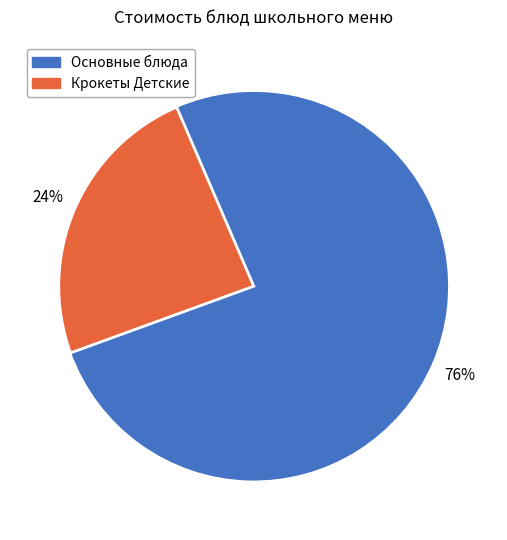

To the nearest percent, what is the average slice percentage?

50%